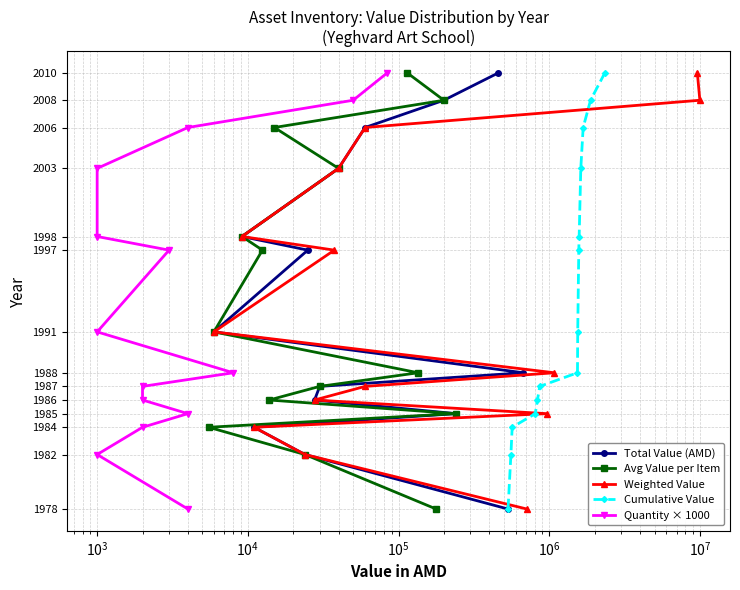

What is the value of the Total Value (AMD) point at the 12th from the left?

2010